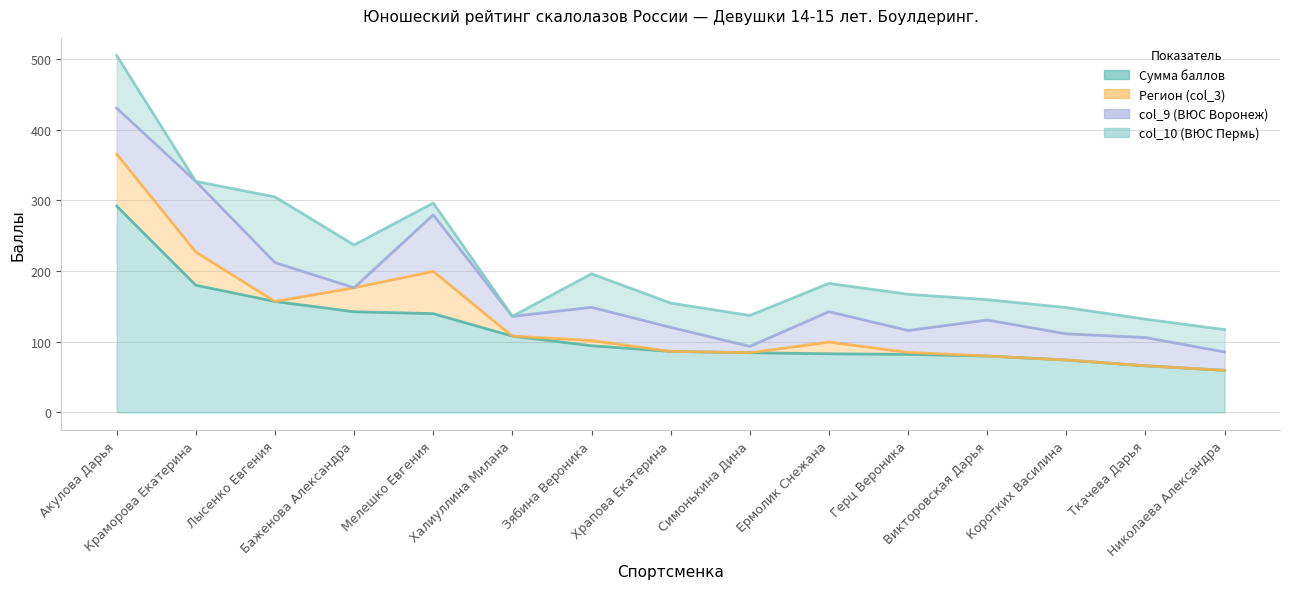

Rank the series by their maximum value, from highest to lowest.

Сумма баллов, col_9 (ВЮС Воронеж), col_10 (ВЮС Пермь), Регион (col_3)